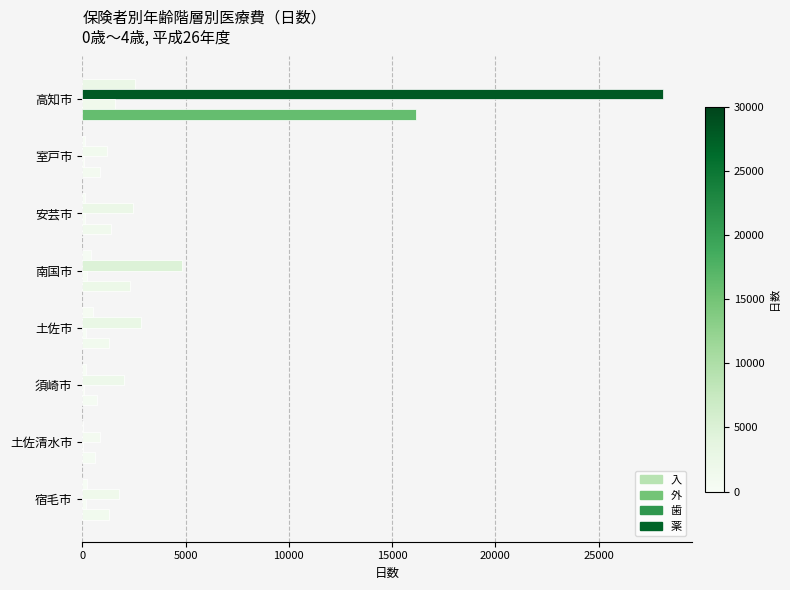

At how many categories does at least one series exceed 14077?

1